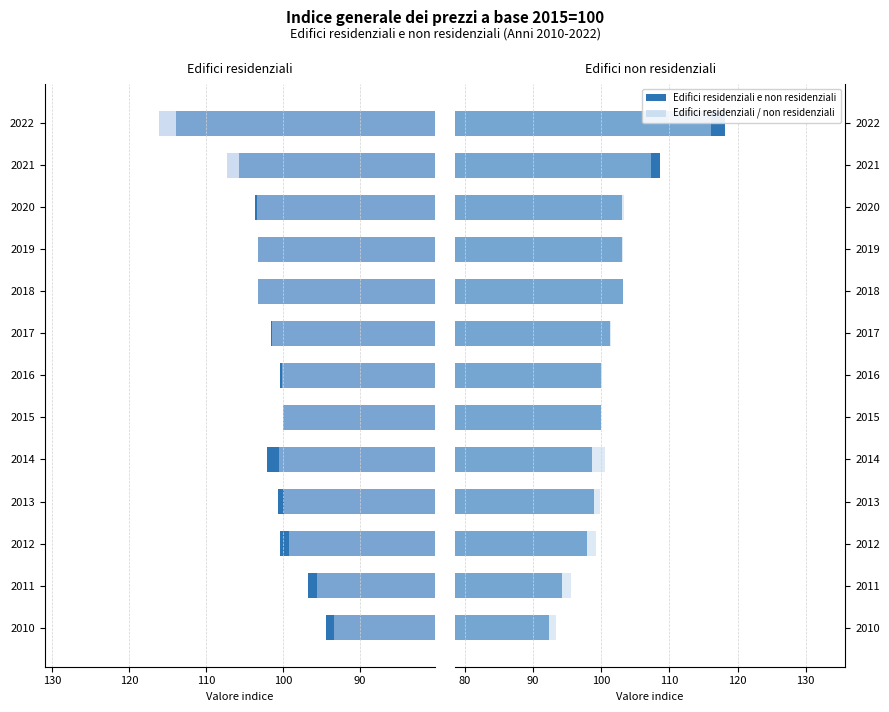

Count the number of data series in this chart.

3